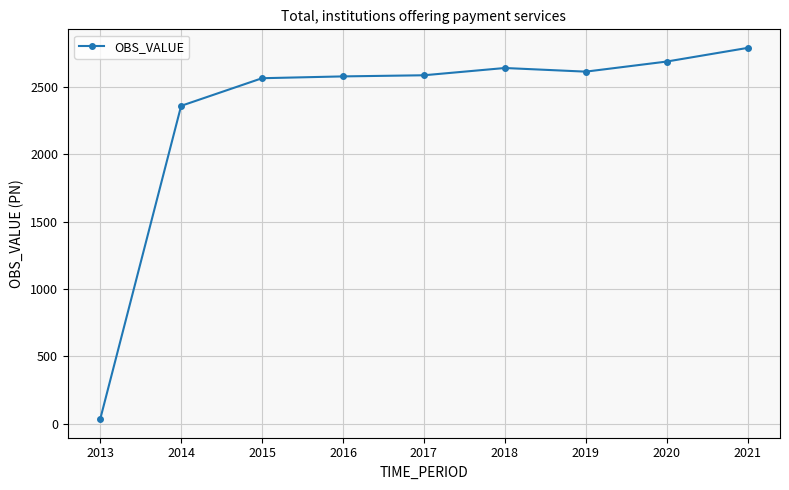

The value at 2021 is 2790.6. True or false?

True